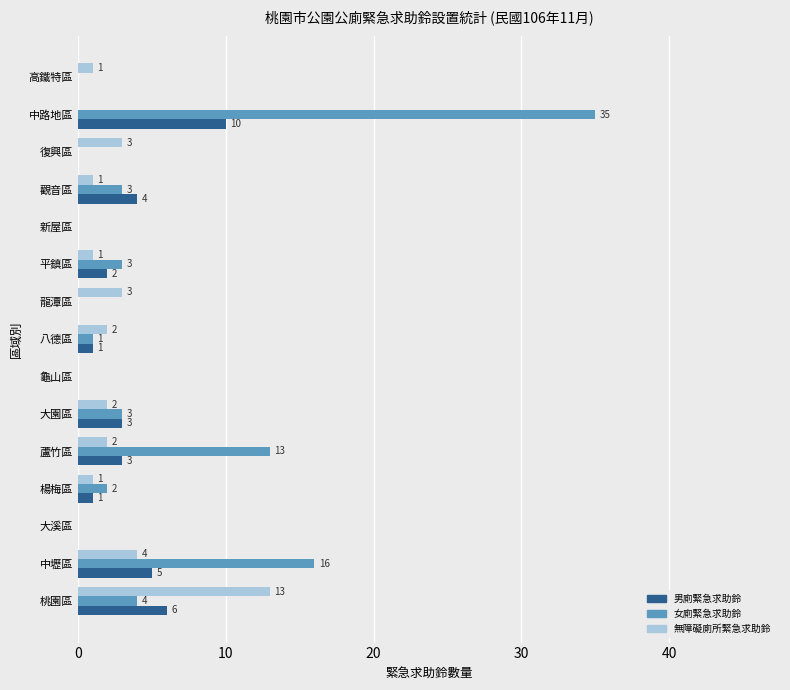

What is the sum of the 女廁緊急求助鈴 values at 中路地區 and 新屋區?

35